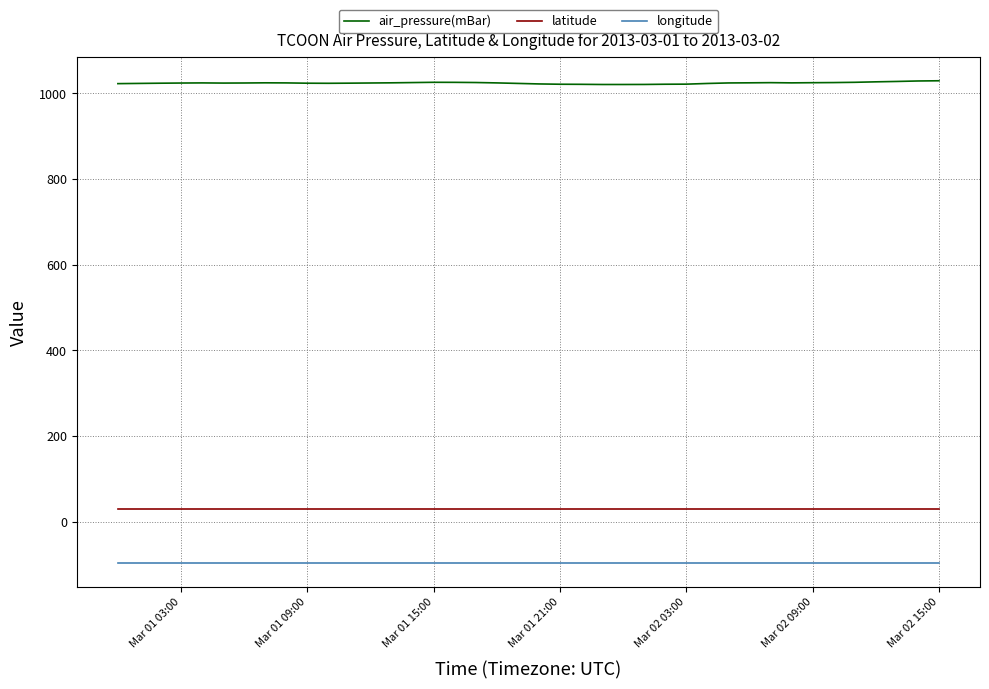

List the series in order of their peak value, lowest first.

longitude, latitude, air_pressure(mBar)